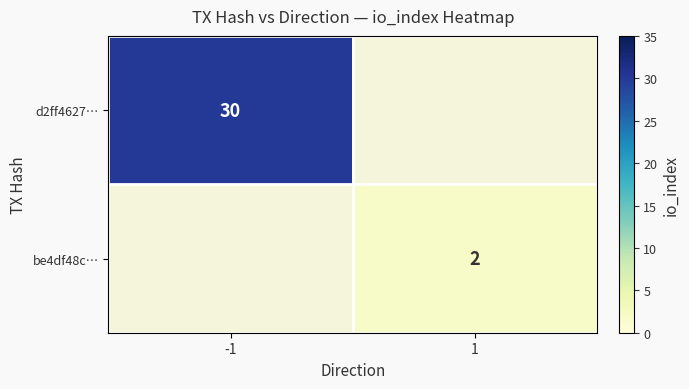

The value of be4df48c… at 1 is 2. True or false?

True